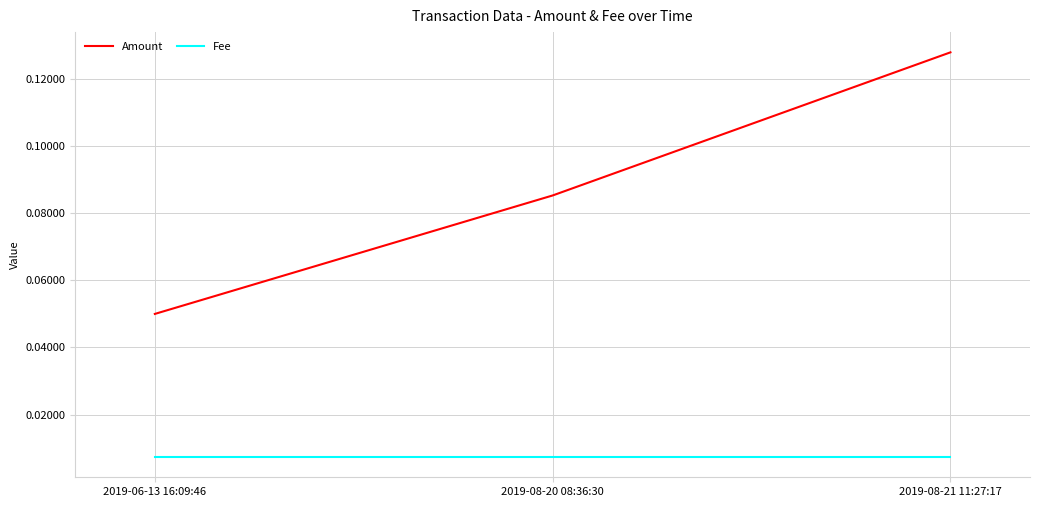

Which series changed the most between 2019-06-13 16:09:46 and 2019-08-20 08:36:30?

Amount